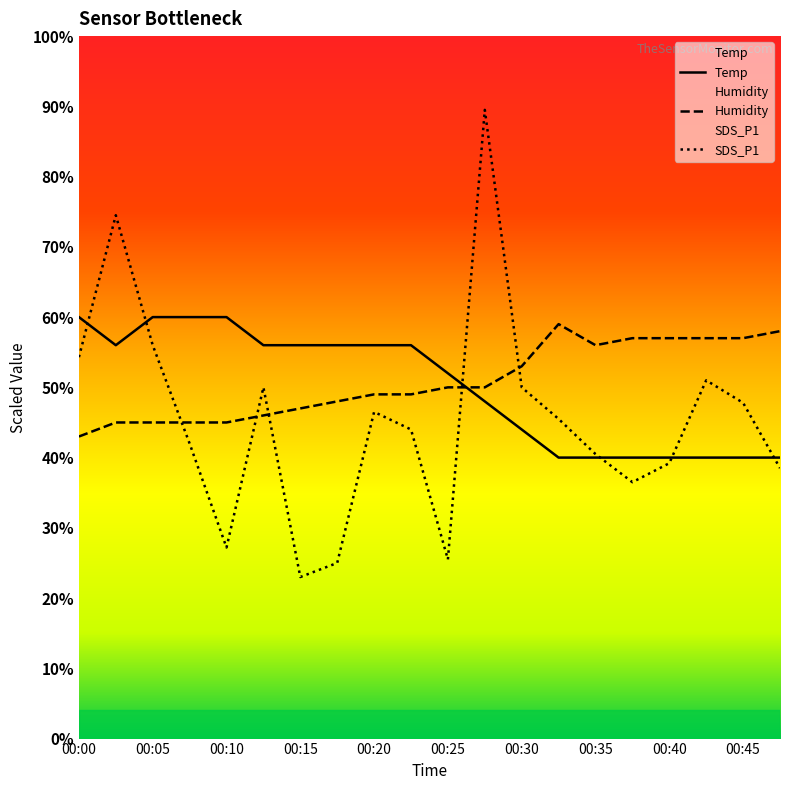

What is the lowest value of the SDS_P1 series?

23.0